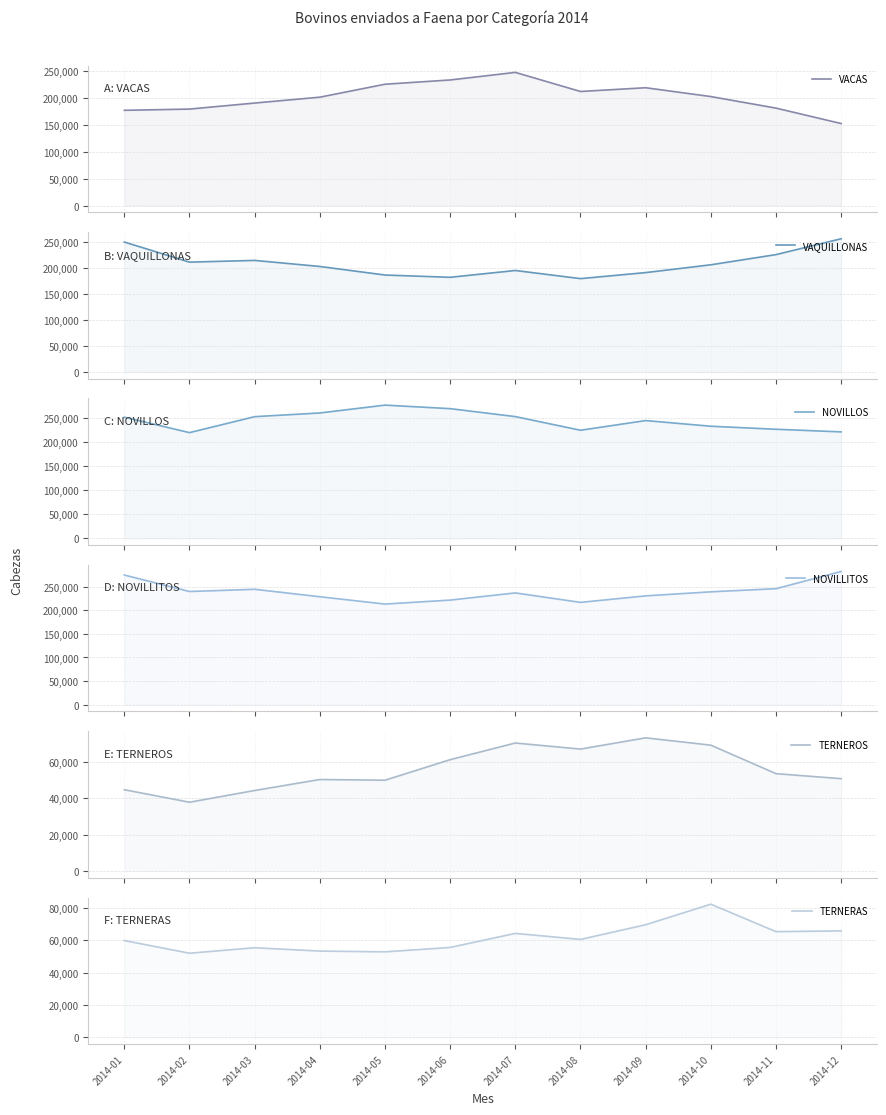

Which series ends up on top after the final intersection of NOVILLITOS and NOVILLOS?

NOVILLITOS